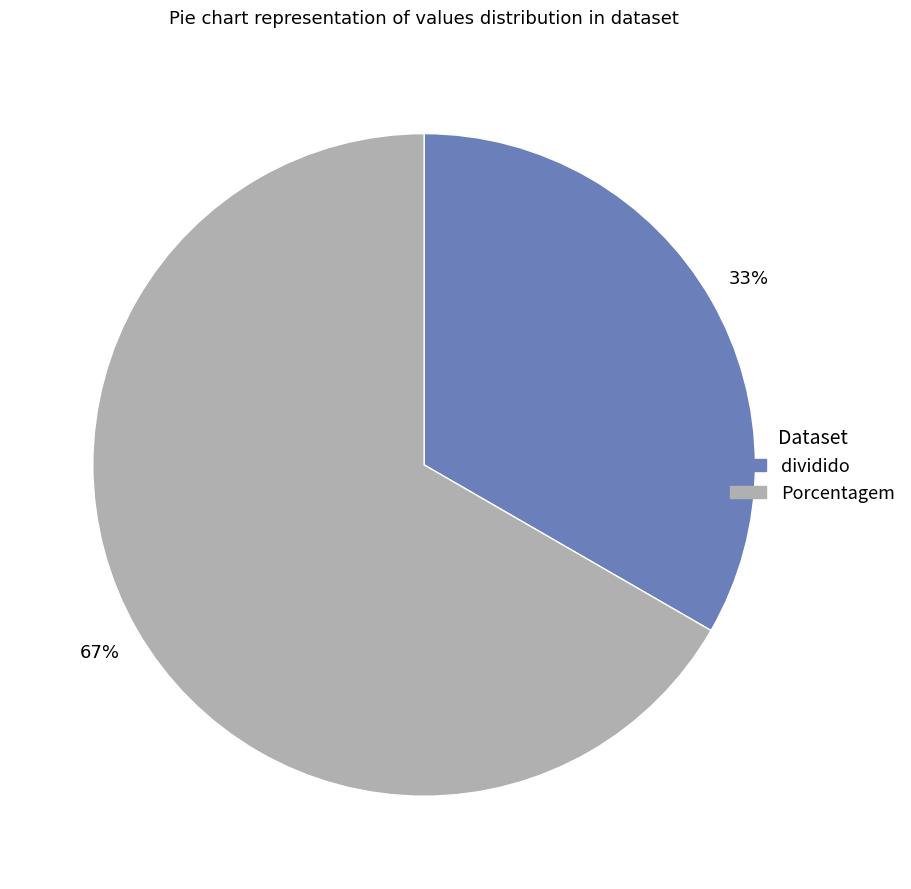

Combined, do Porcentagem and dividido account for over 50%?

Yes